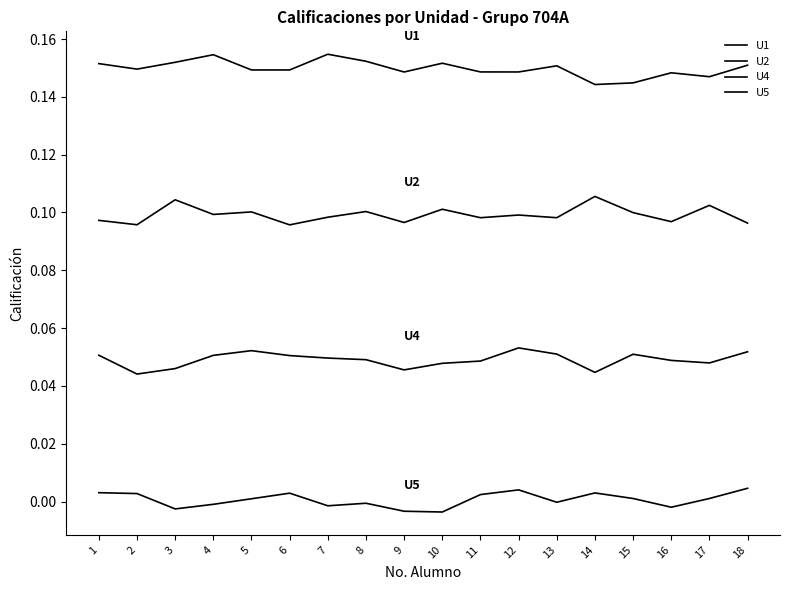

Between 6 and 14, which is larger?

6